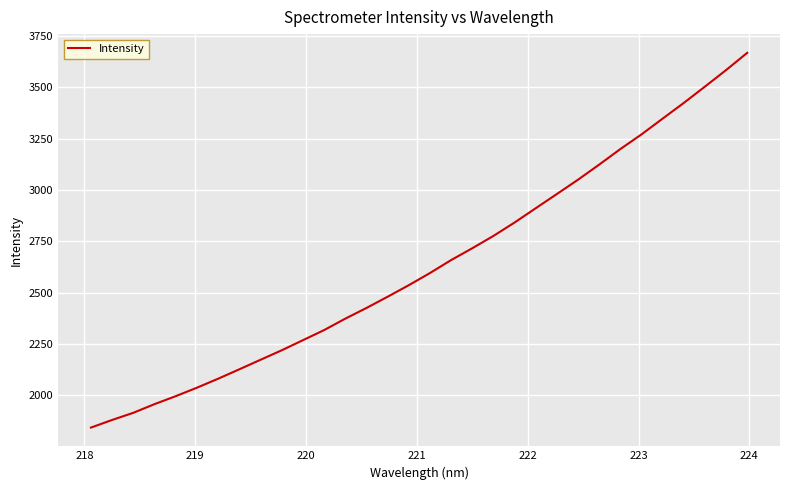

What is the difference between the maximum and minimum values?

1823.6